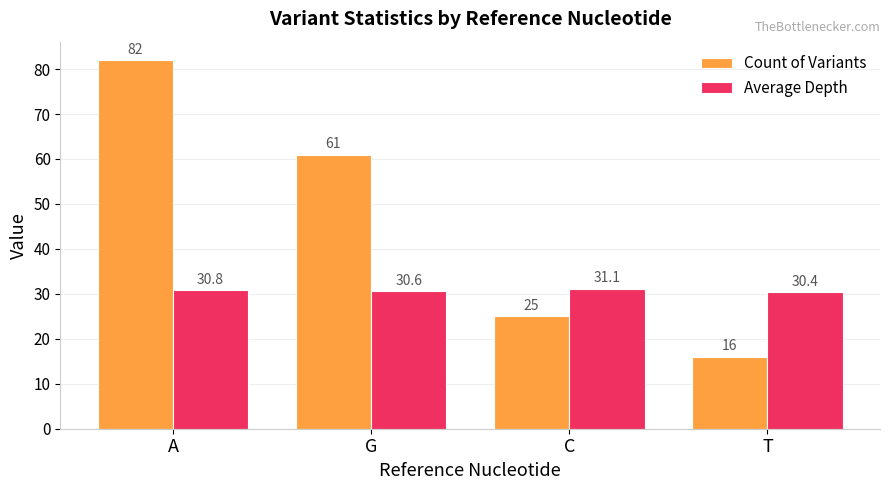

Which series has the largest total across all categories?

Count of Variants